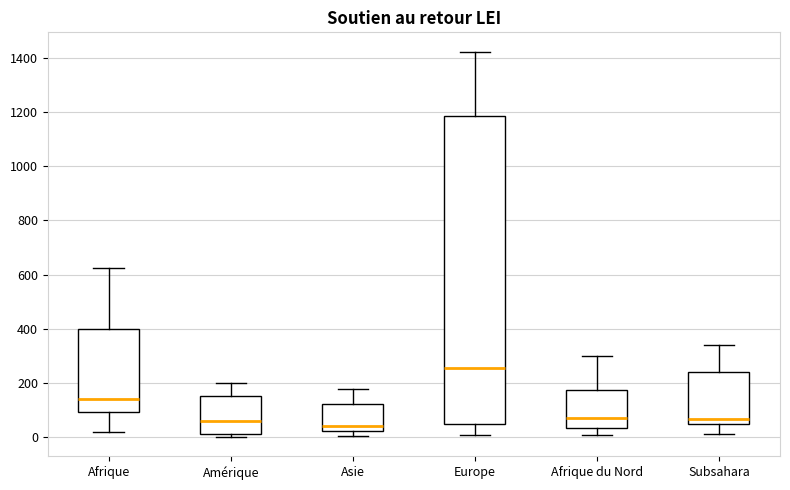

Where does the upper whisker of the box for Asie end on the y-axis? The values are not printed on the chart, so give them approximately, as read against the axis.

180